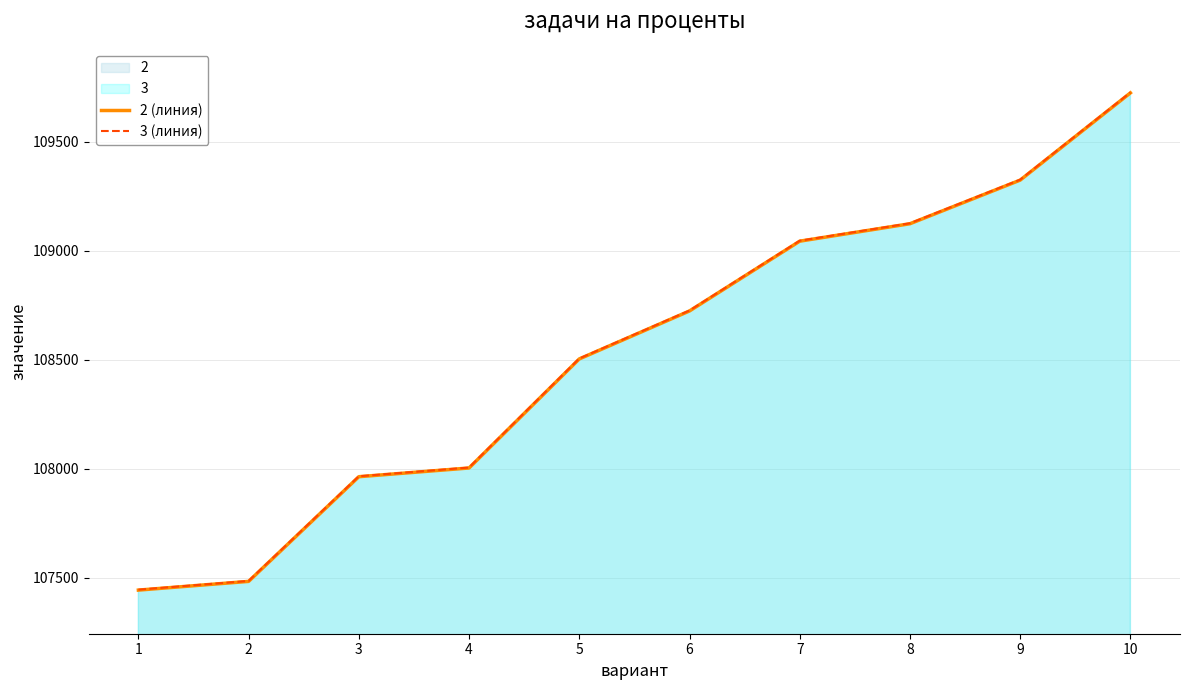

What is the total value across all series at 1?

214888